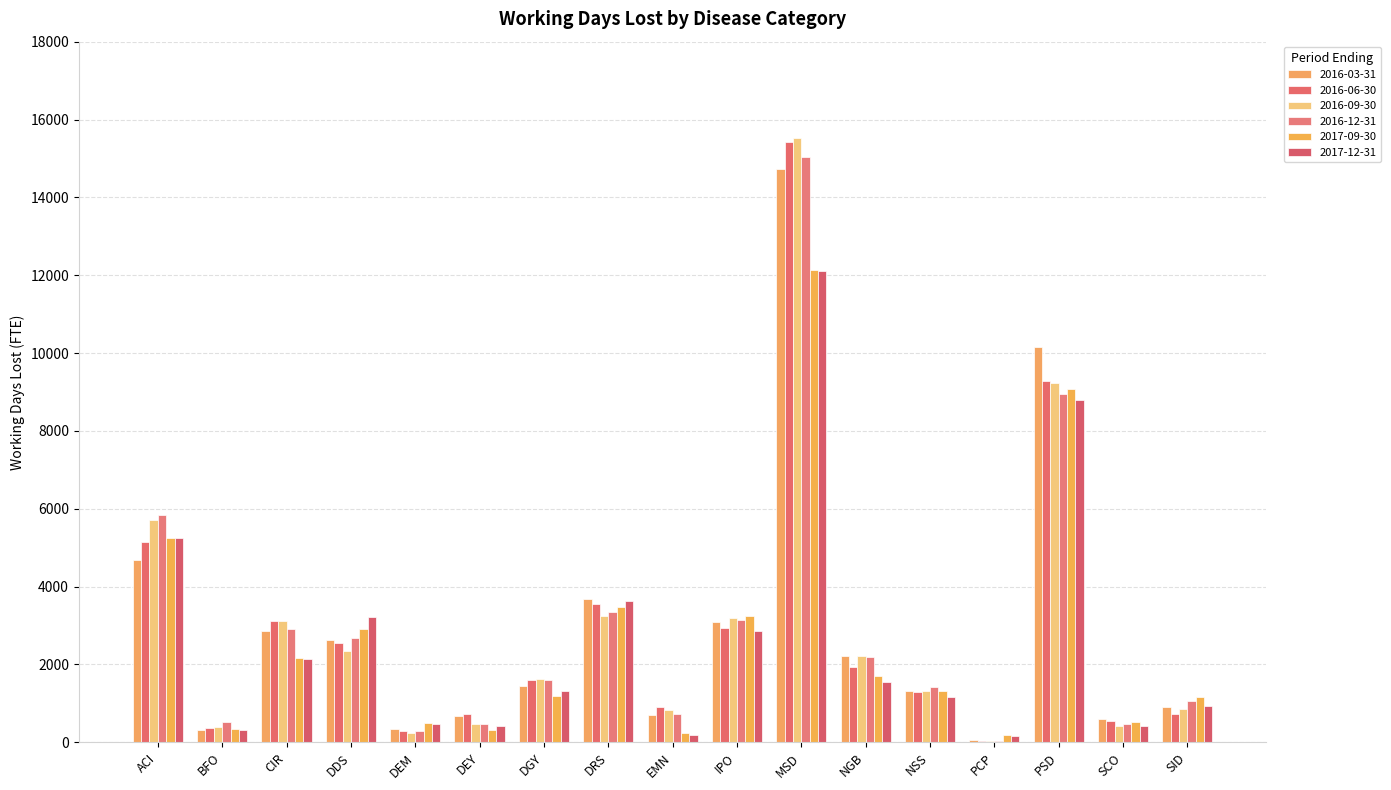

Does the chart contain stacked bars?

No